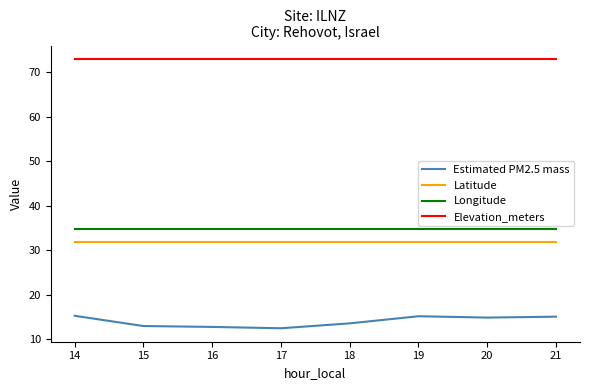

How many values in the Estimated PM2.5 mass series are below 14?

4